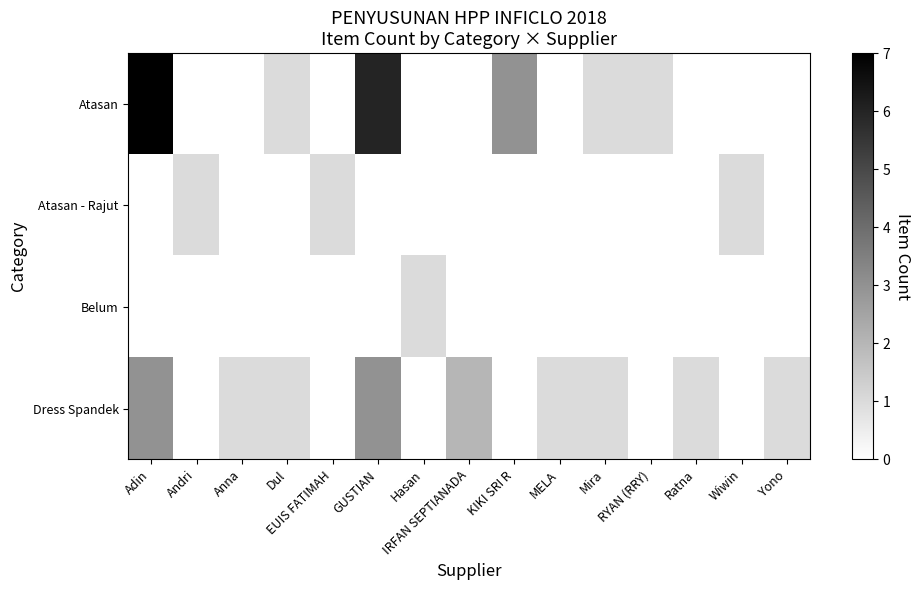

Which label corresponds to the largest value in the chart?

Adin